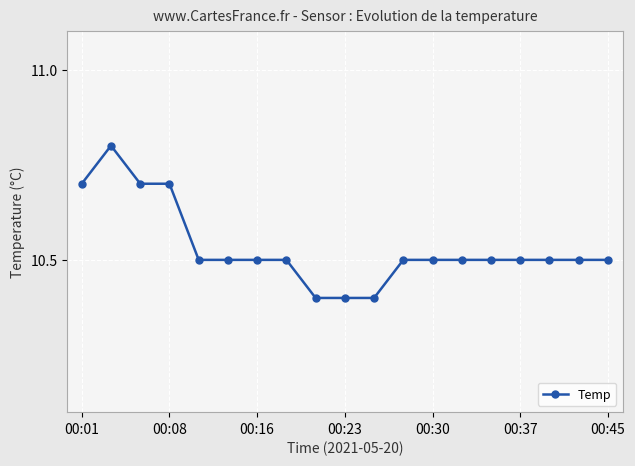

Reading right to left, what are all the values shown in this chart?

10.5	10.5	10.5	10.5	10.5	10.5	10.5	10.5	10.4	10.4	10.4	10.5	10.5	10.5	10.5	10.7	10.7	10.8	10.7